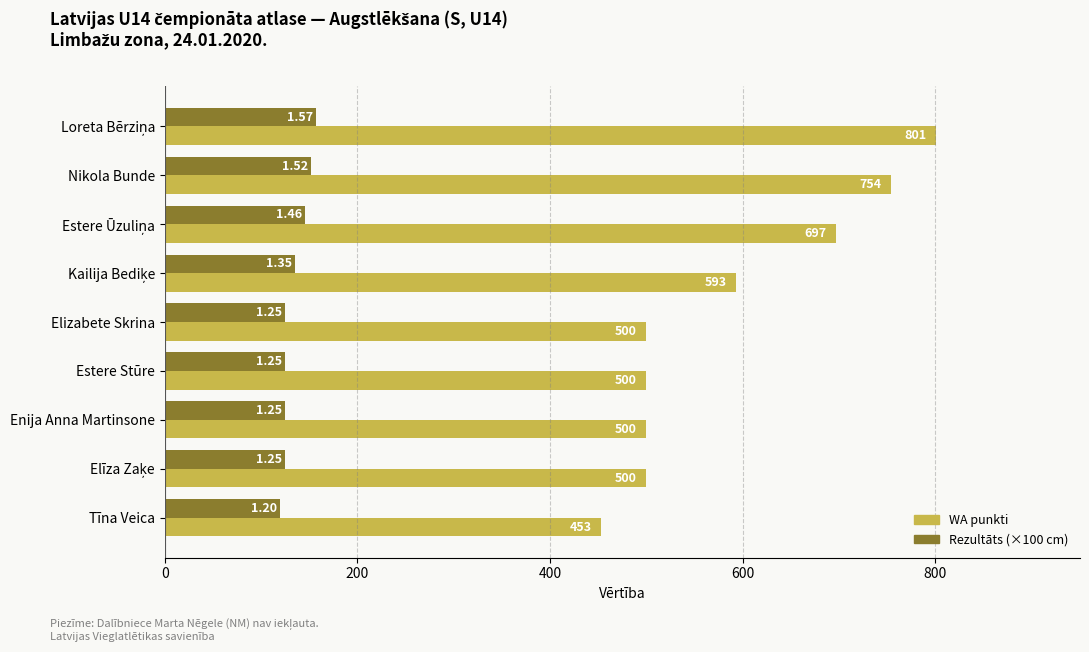

What is the spread (max minus min) of values at Nikola Bunde?

602